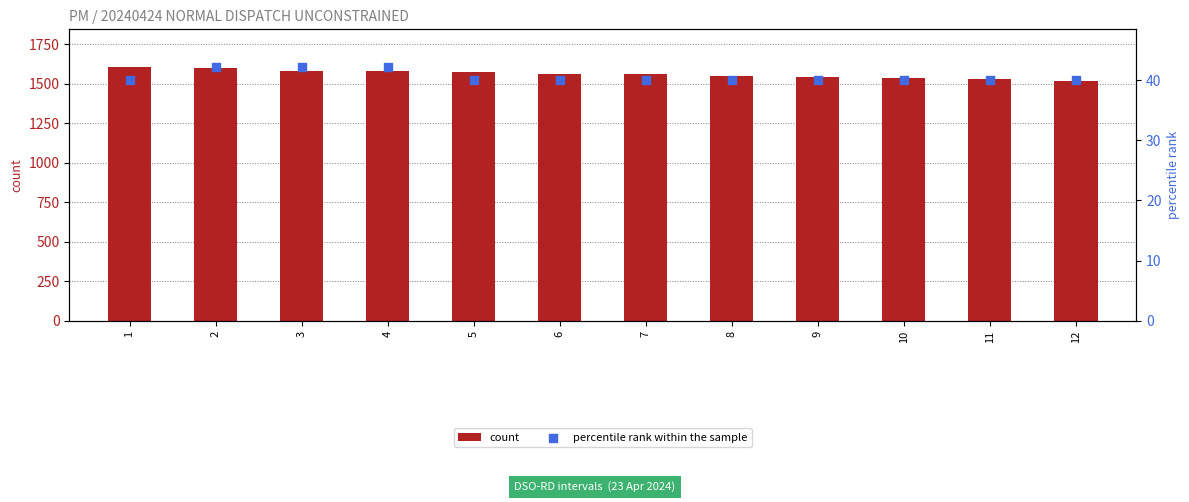

Which series has the largest total across all categories?

count